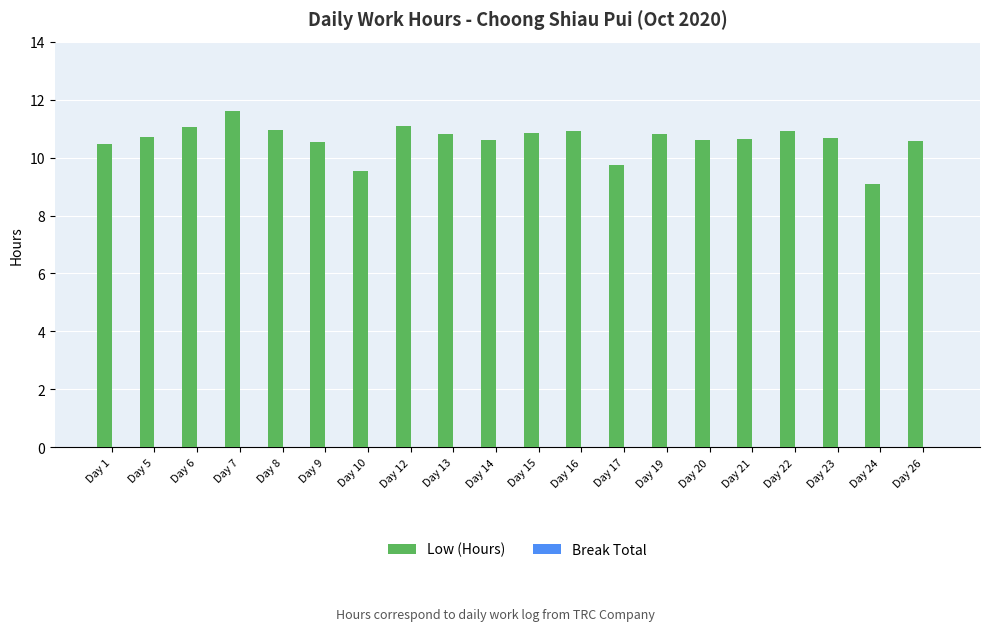

The value at Day 24 is 5.8. True or false?

False